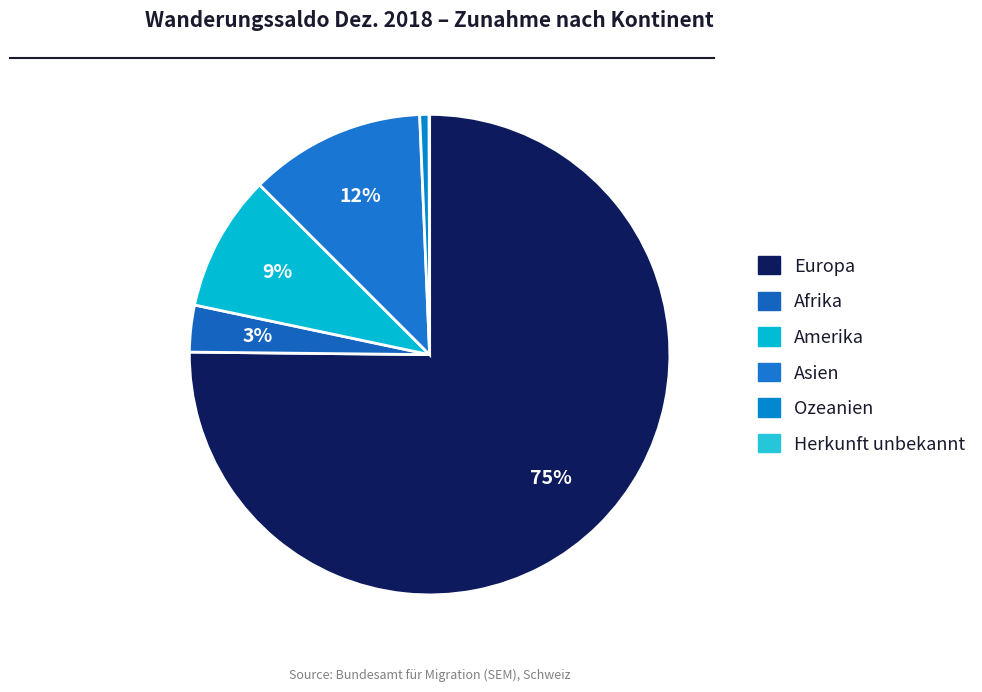

Which slice is the smallest?

Herkunft unbekannt